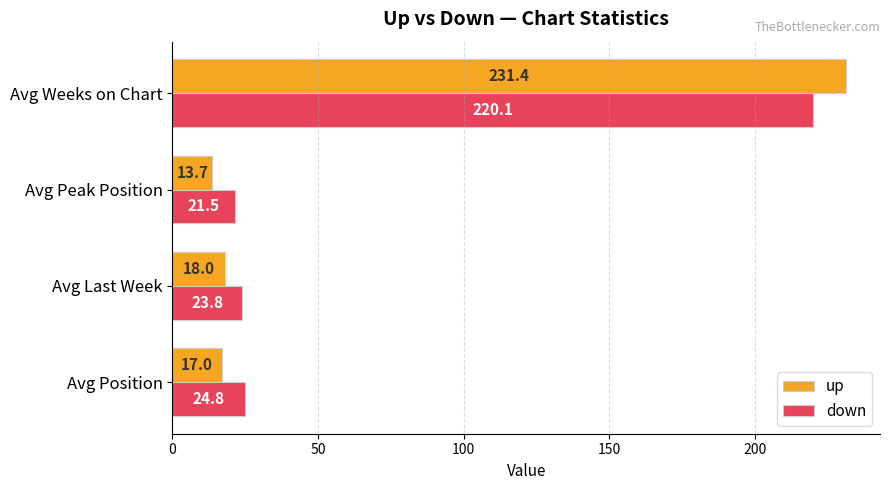

List the series in order of their overall mean, highest first.

down, up